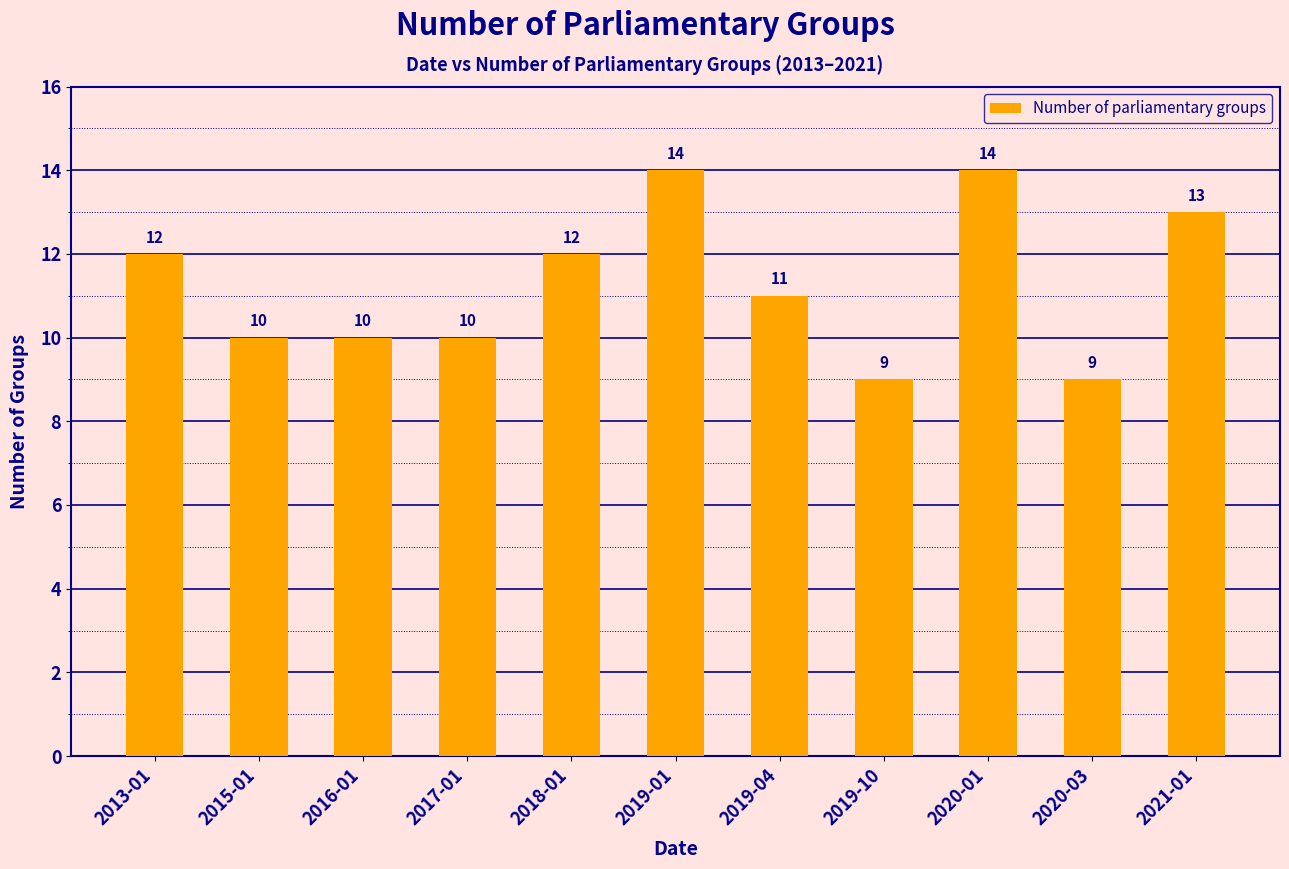

What is the smallest value displayed?

9